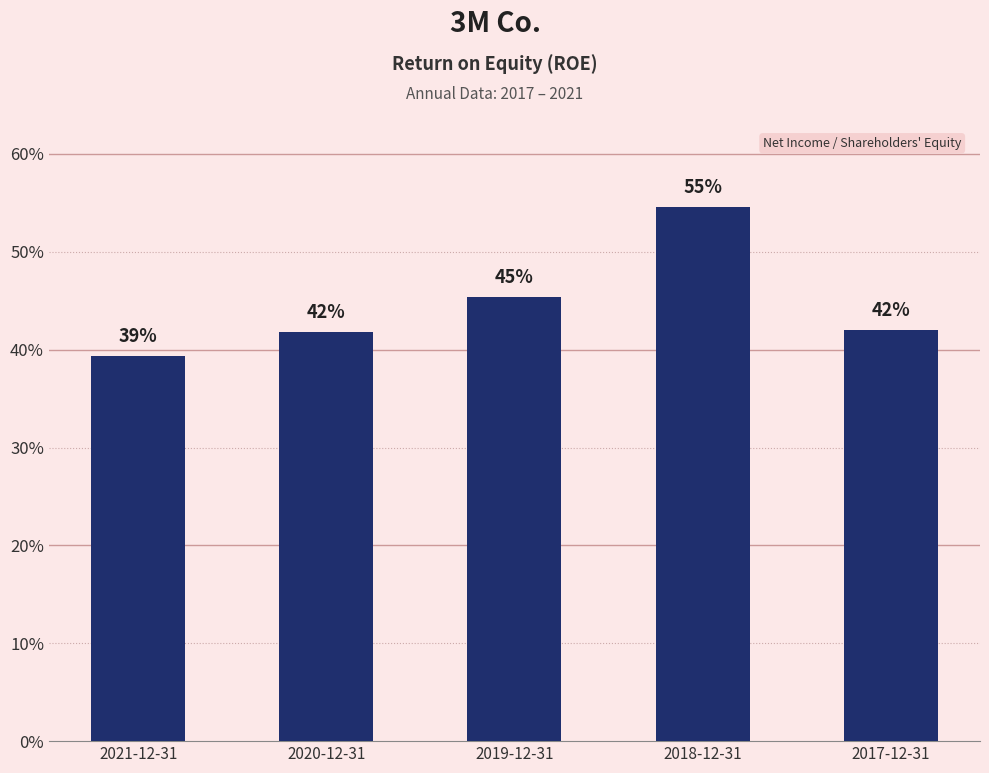

What is the difference between the maximum and second lowest values?

0.1